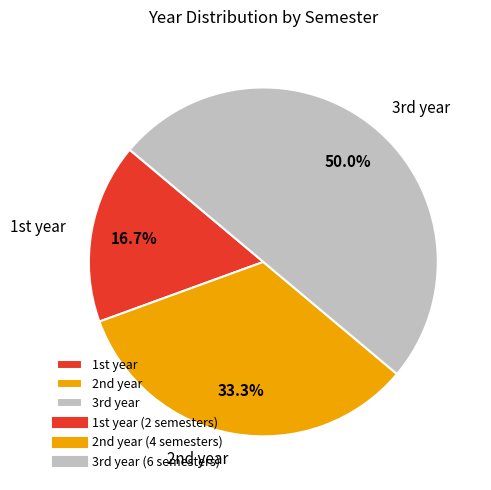

How many segments does this pie chart have?

3